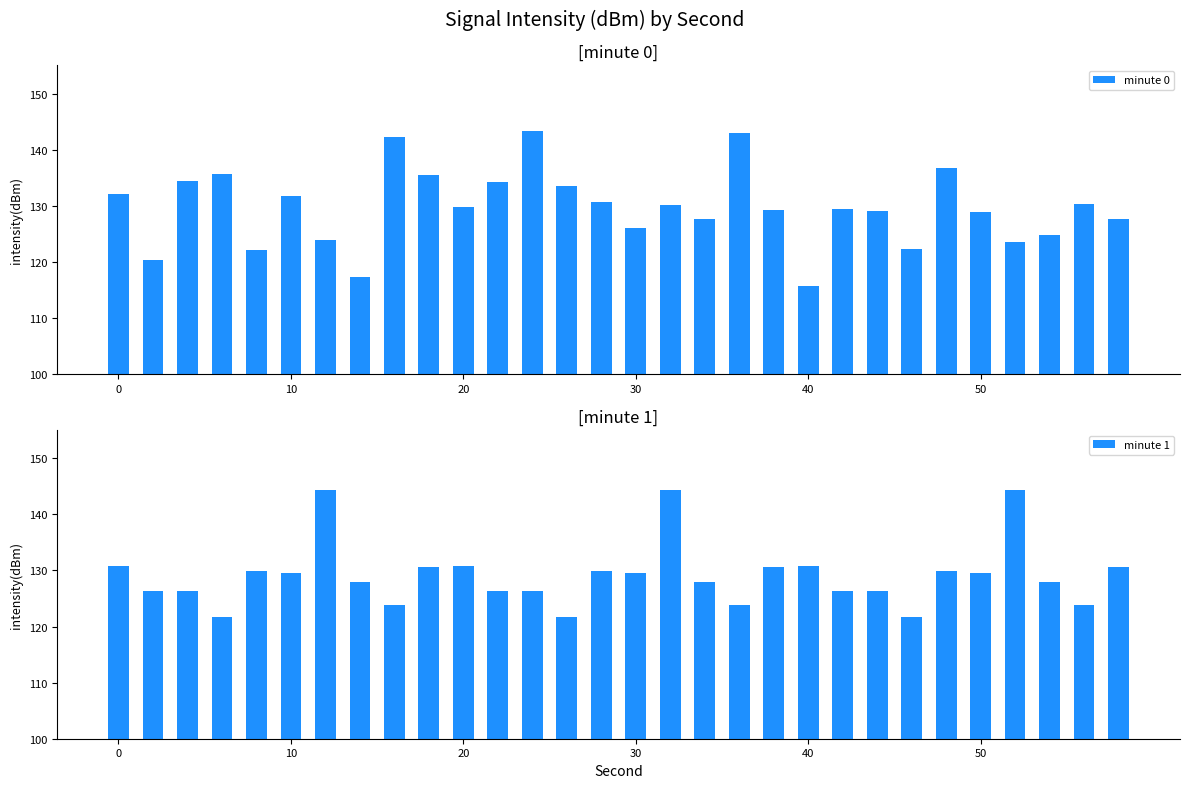

The minute 0 series shows 128.9 at 50. True or false?

True